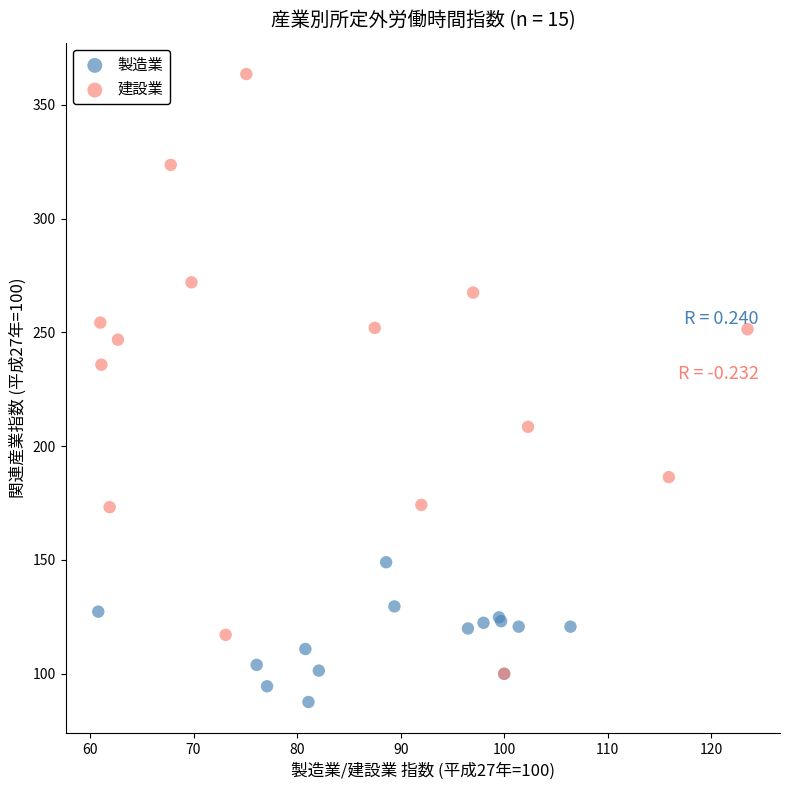

Which series has the widest spread of Y values?

建設業